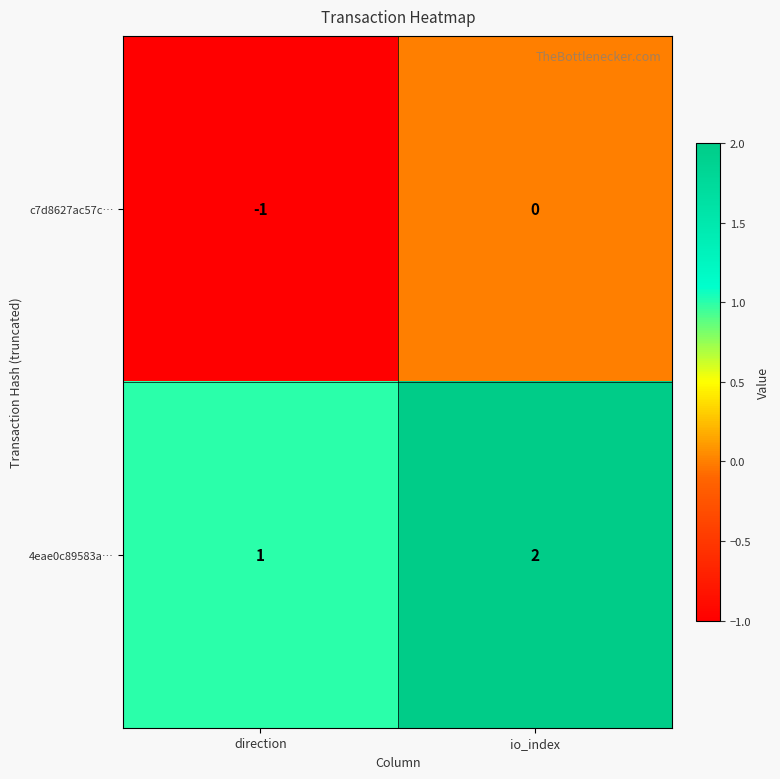

The c7d8627ac57c… series shows 0 at io_index. True or false?

True